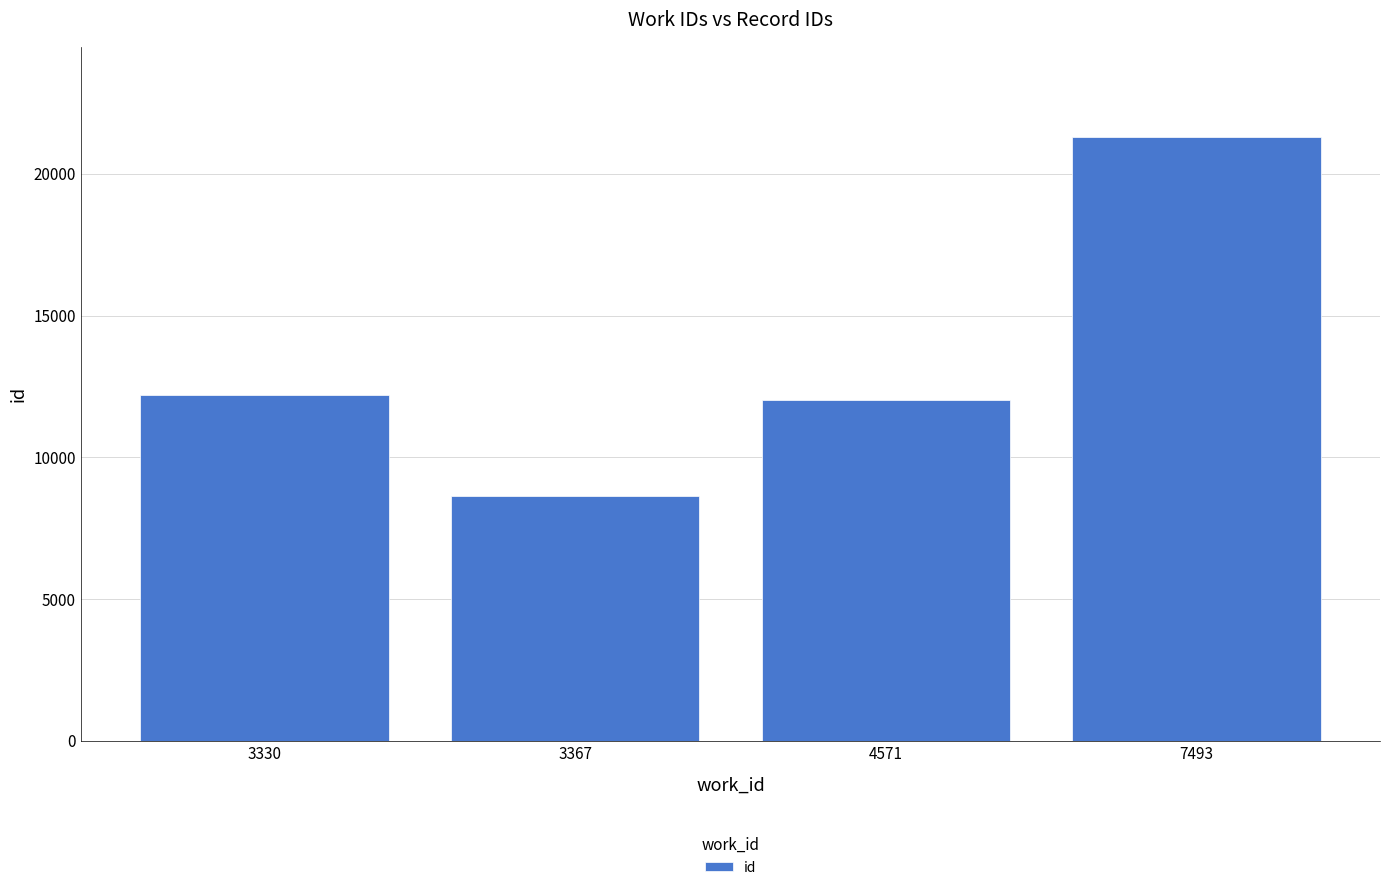

What is the sum of the values at 4571 and 3330?

24218